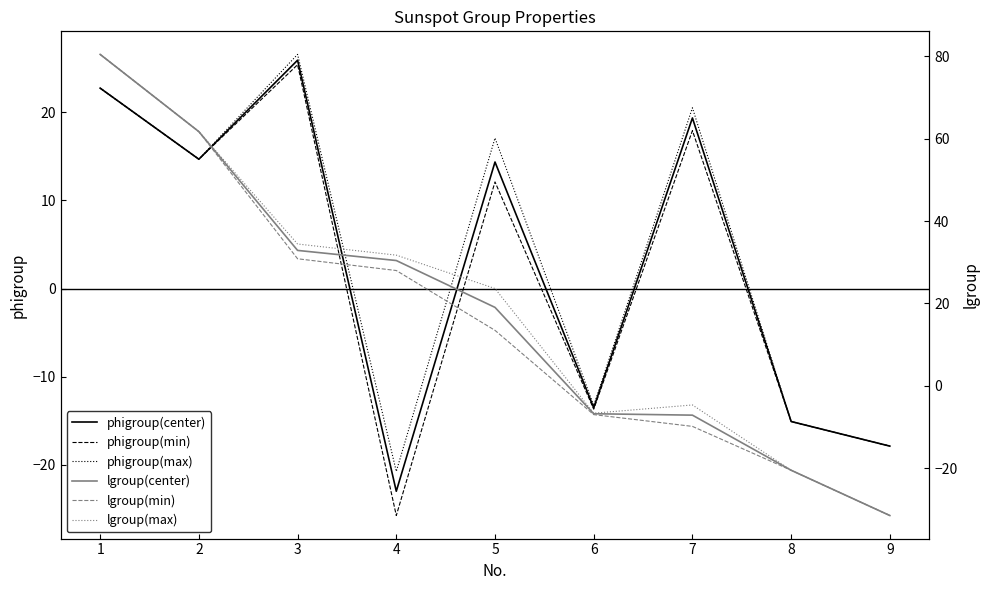

List the series in order of their peak value, lowest first.

phigroup(min), phigroup(center), phigroup(max), lgroup(center), lgroup(min), lgroup(max)